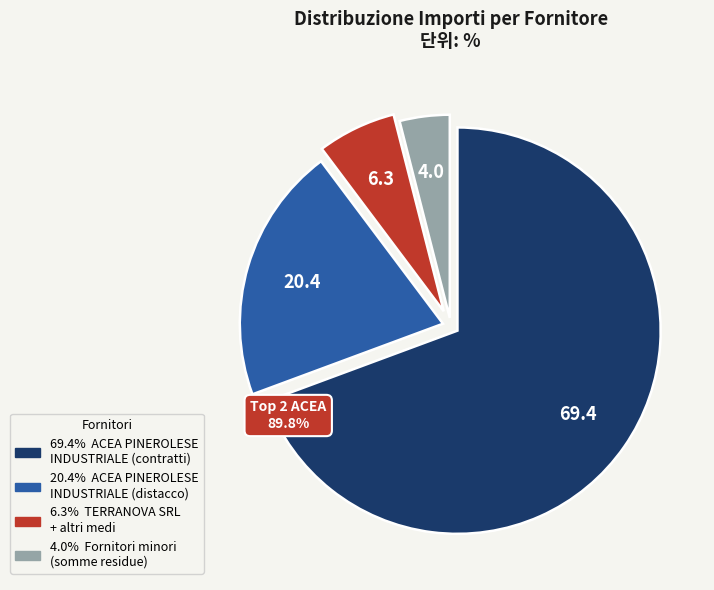

Does any single category account for the majority?

Yes